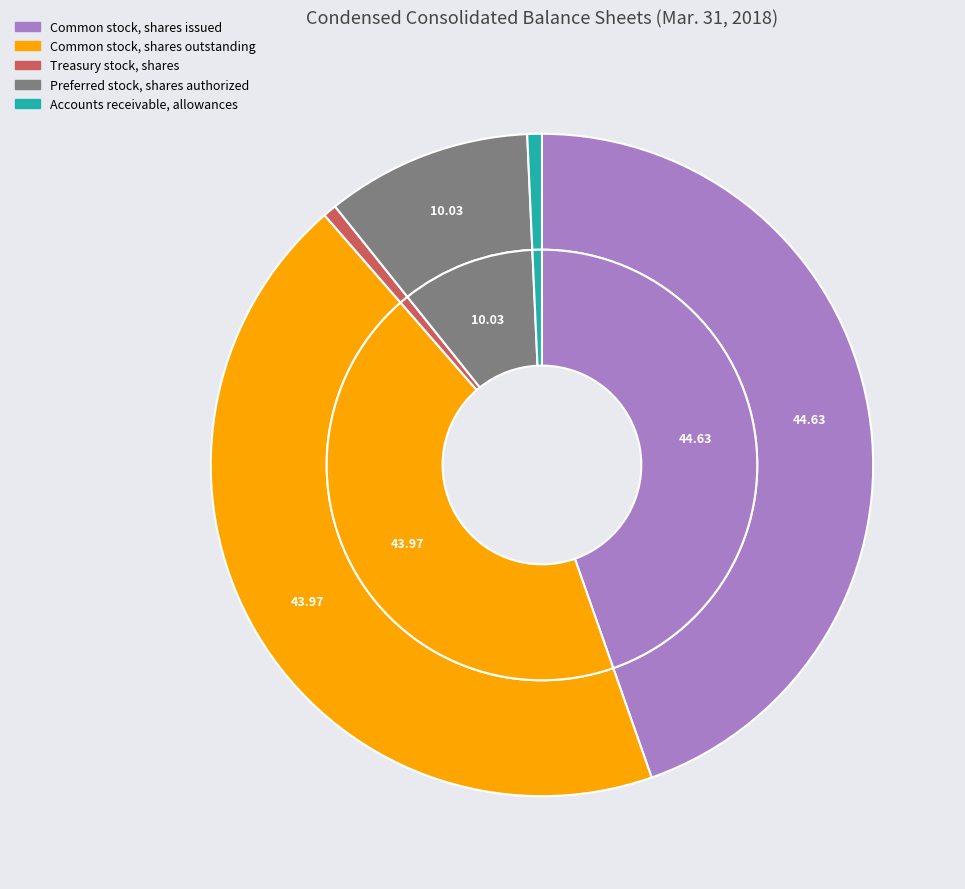

To the nearest percent, what is the difference between the Accounts receivable, allowances and Preferred stock, shares authorized slice percentages?

9%